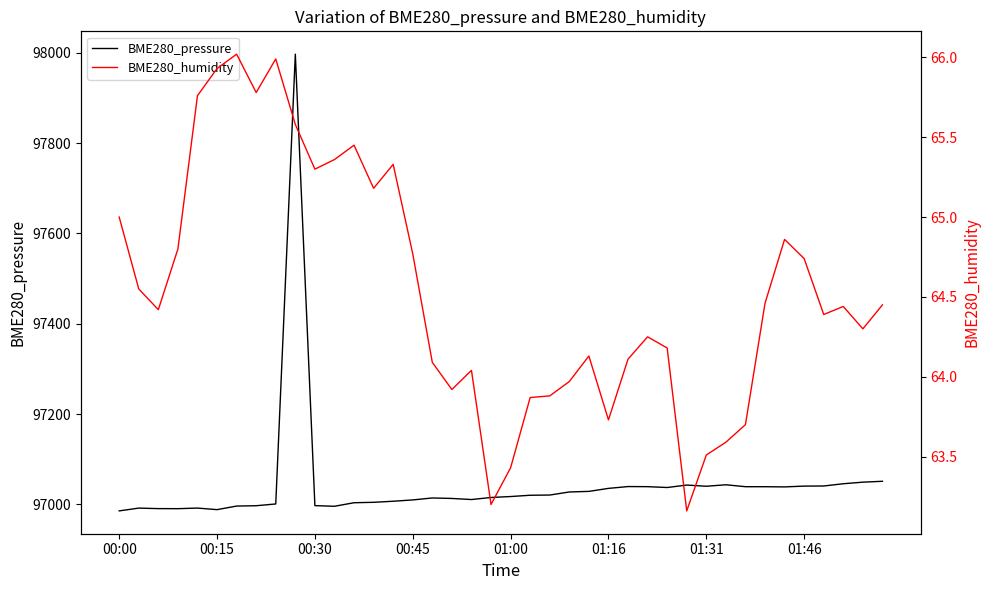

The BME280_pressure series shows 97042.7 at 29. True or false?

True